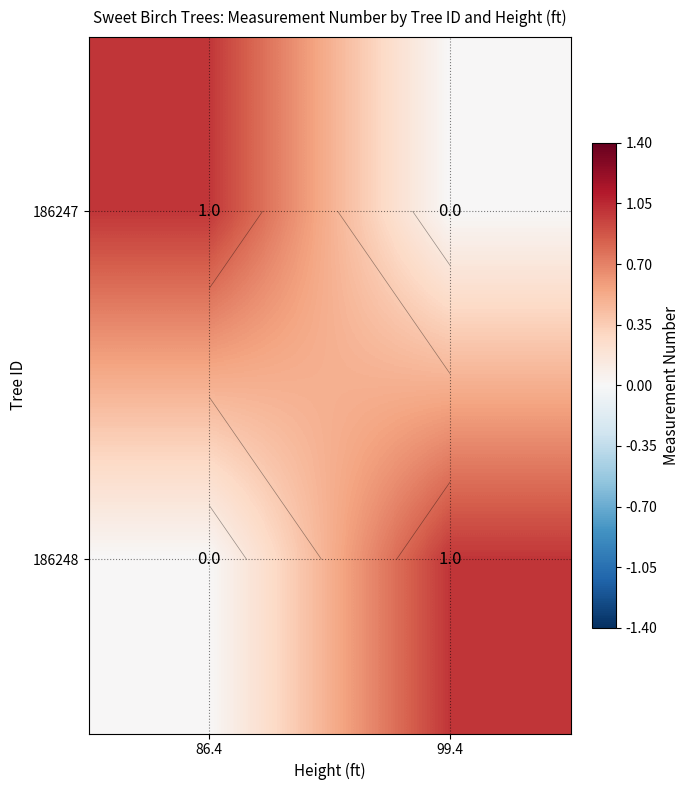

Is it true that 186247 equals 0 at 99.4?

True